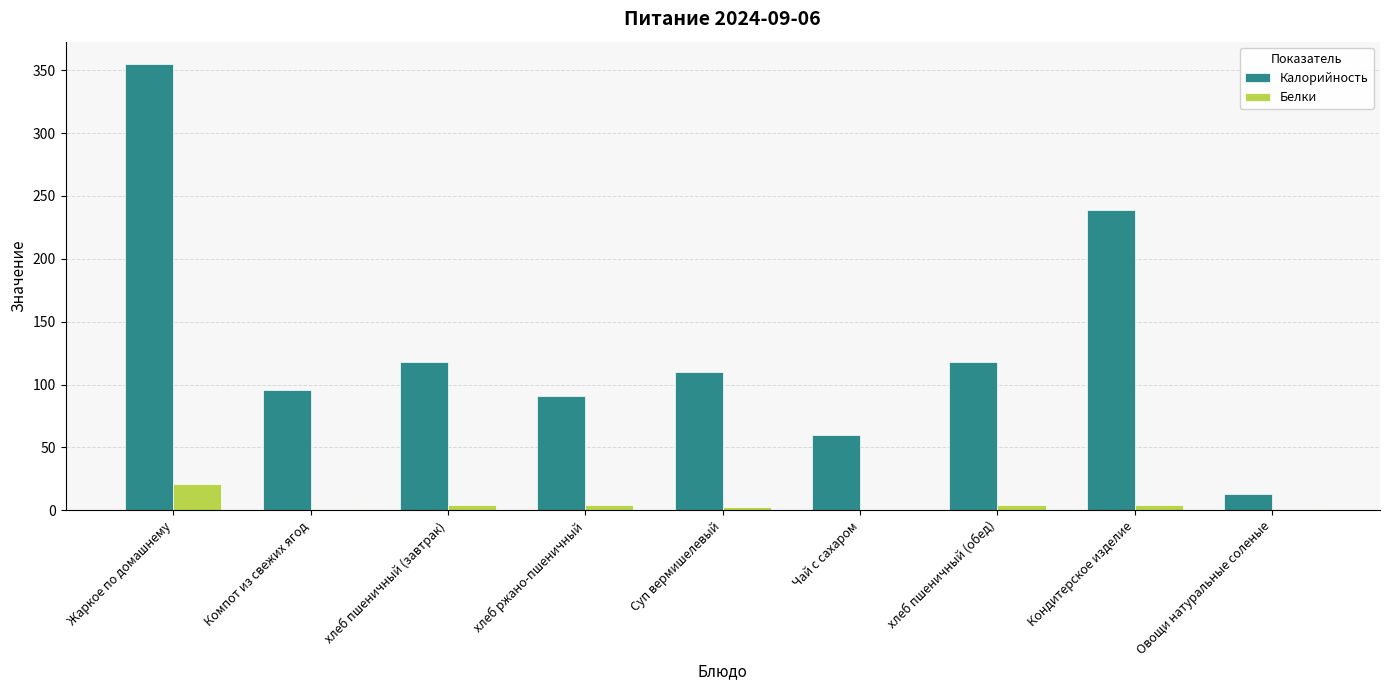

How many groups of bars are there?

9